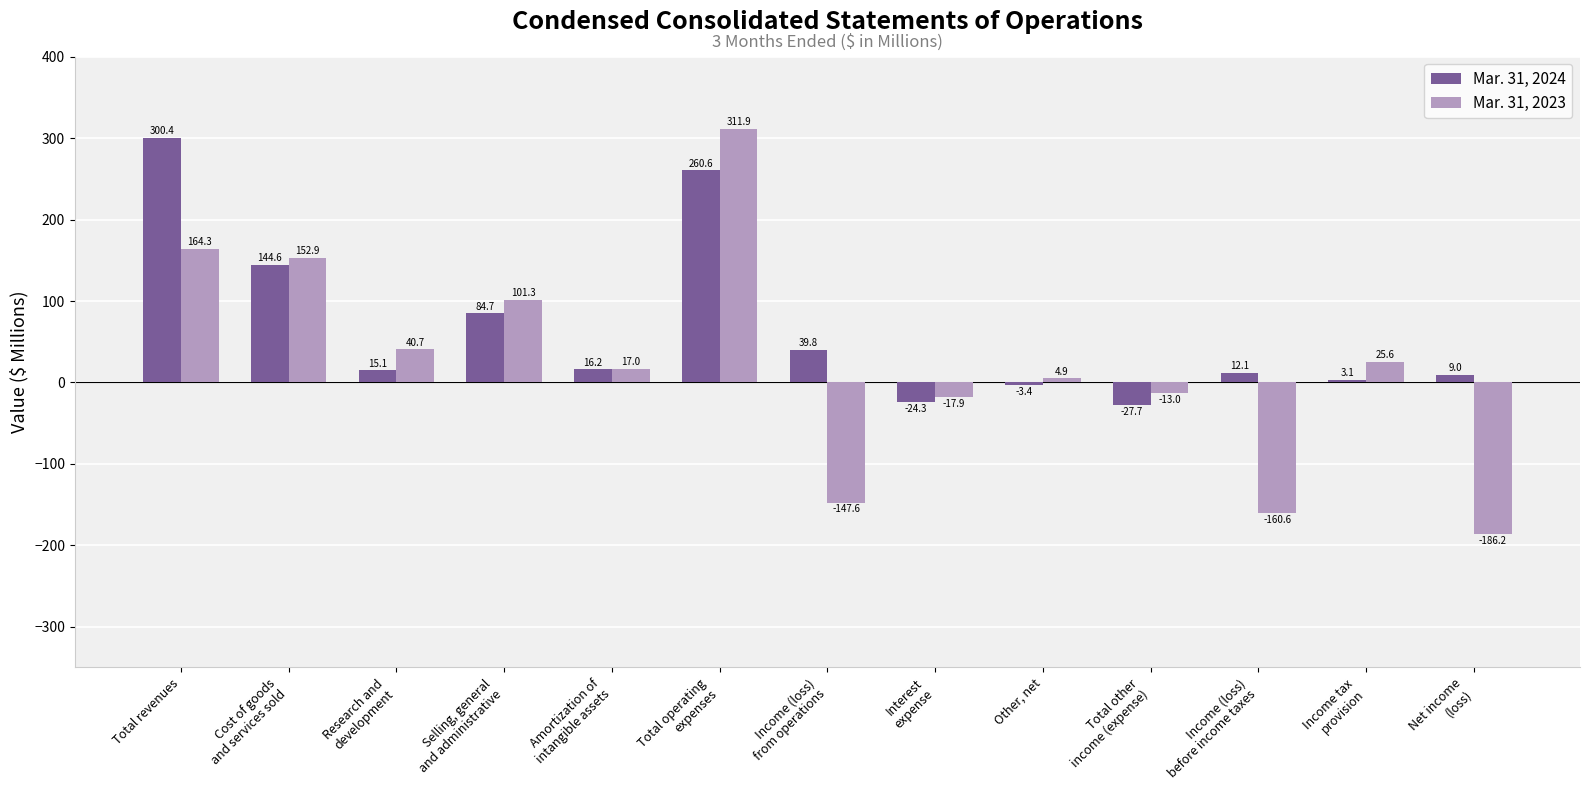

How many negative values does the Mar. 31, 2024 series have?

3